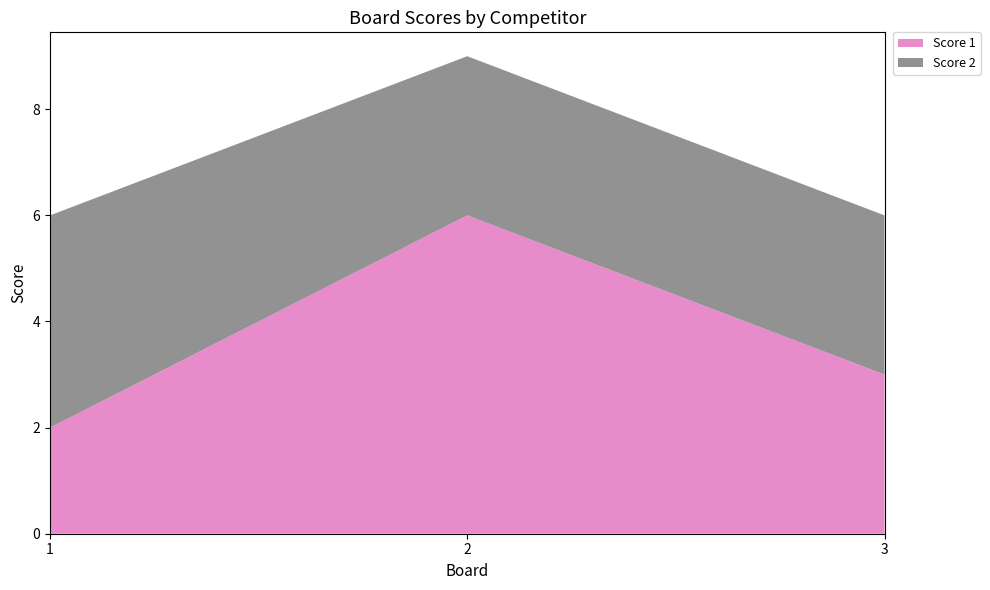

Reading left to right, list all the values displayed in this chart.

Score 1: 1=2	2=6	3=3
Score 2: 1=4	2=3	3=3